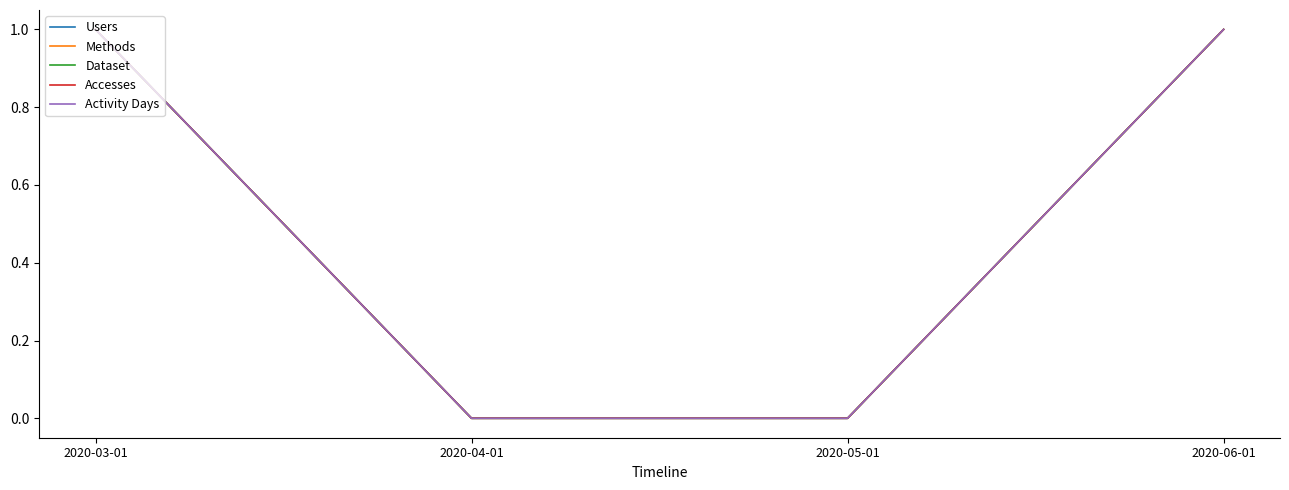

What is the total value across all series at 2020-03-01?

5